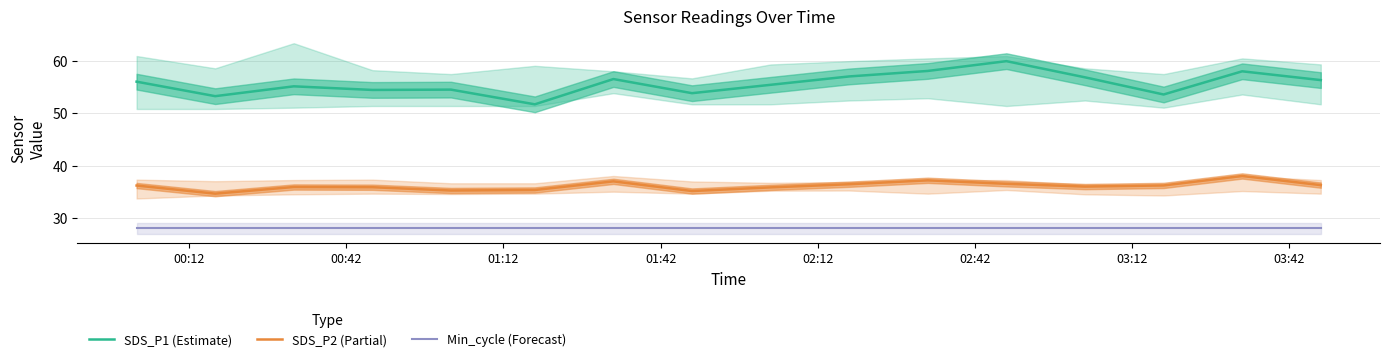

How many interior local peaks does the SDS_P2 (Partial) series have?

4